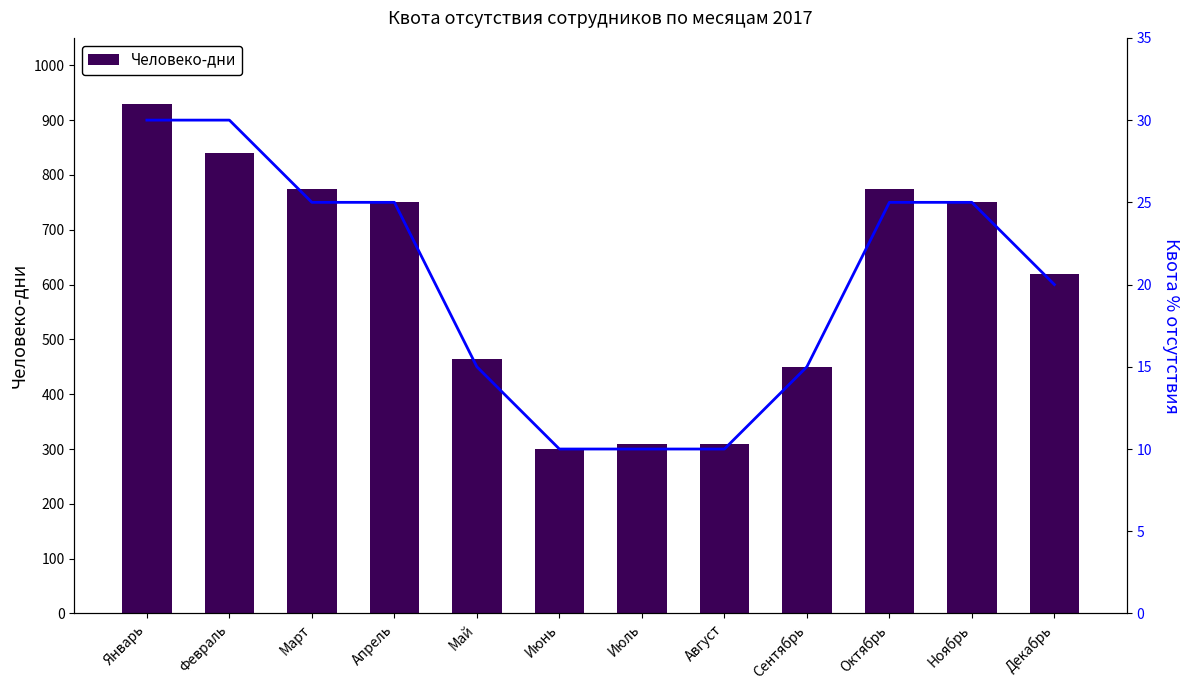

What is the value of the Квота % bar at the 6th from the left?

10